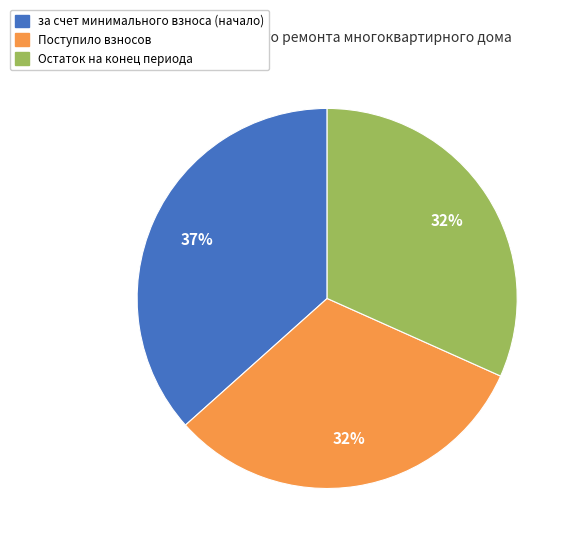

Does any single category account for the majority?

No